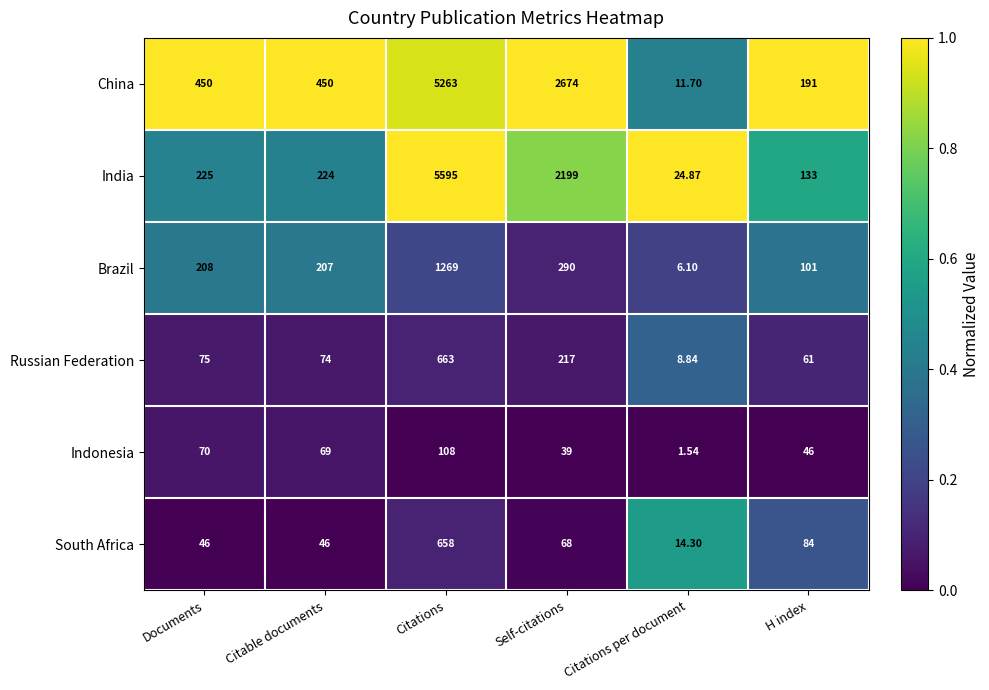

Count the number of categories in the chart.

6